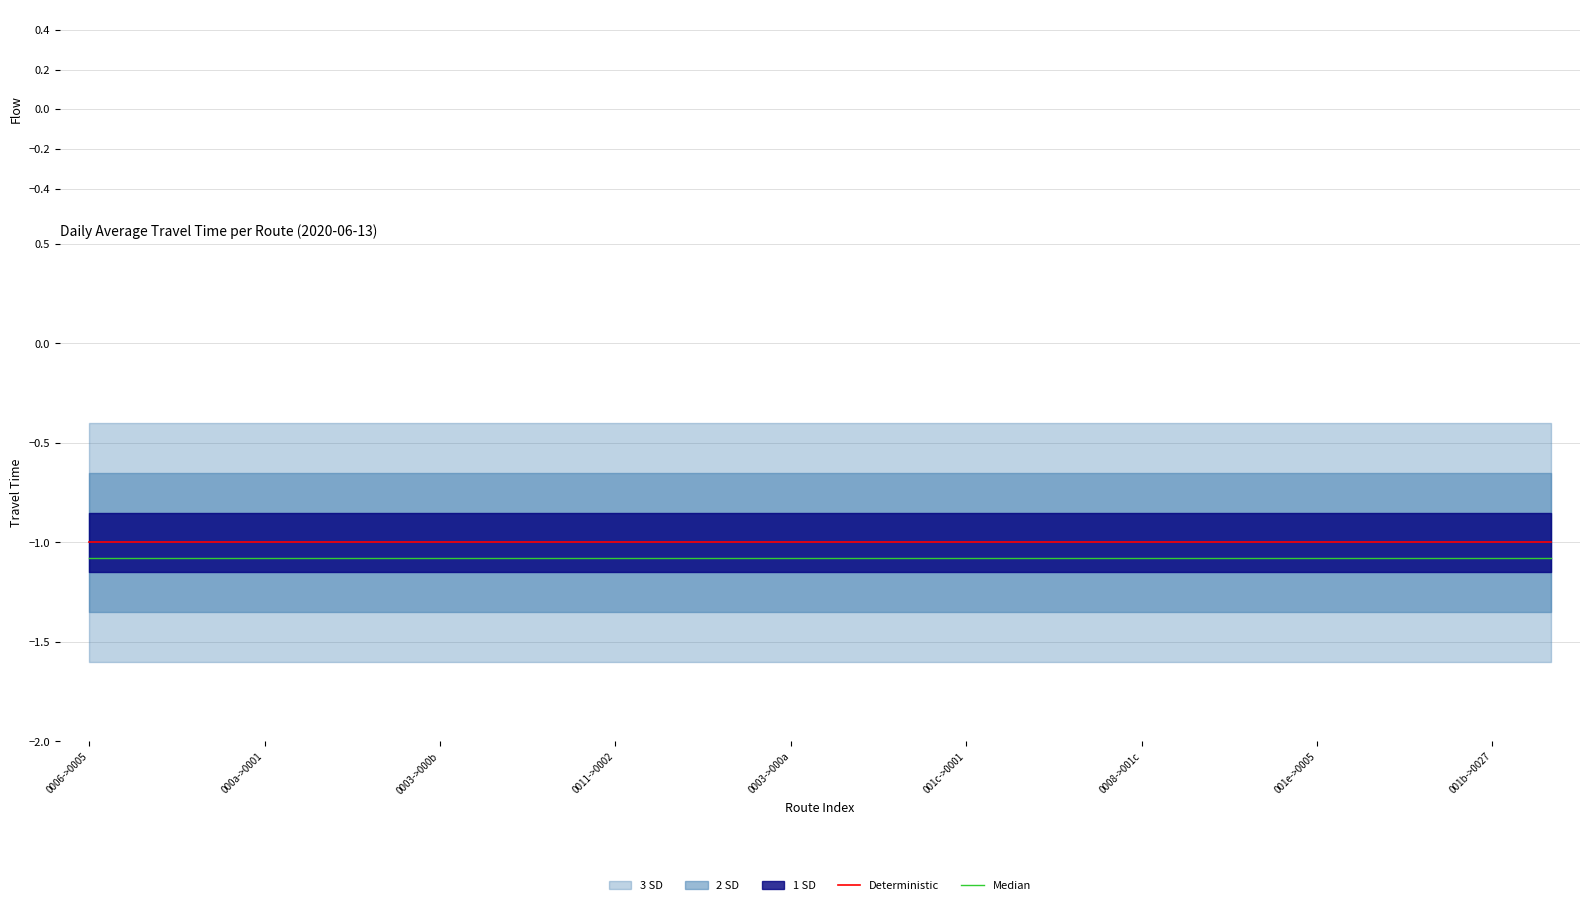

Is it true that Deterministic equals -1.0 at 001e->0005?

True